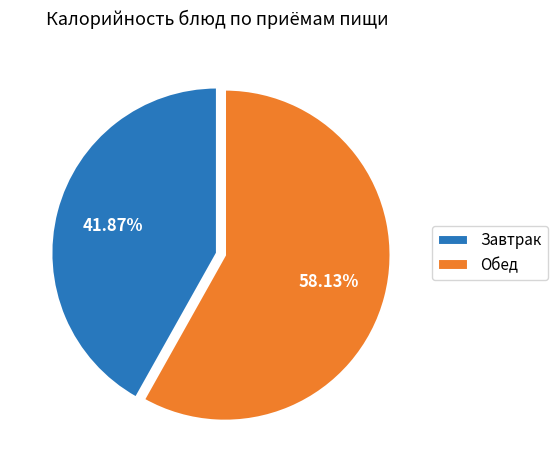

Count the number of slices in the pie.

2